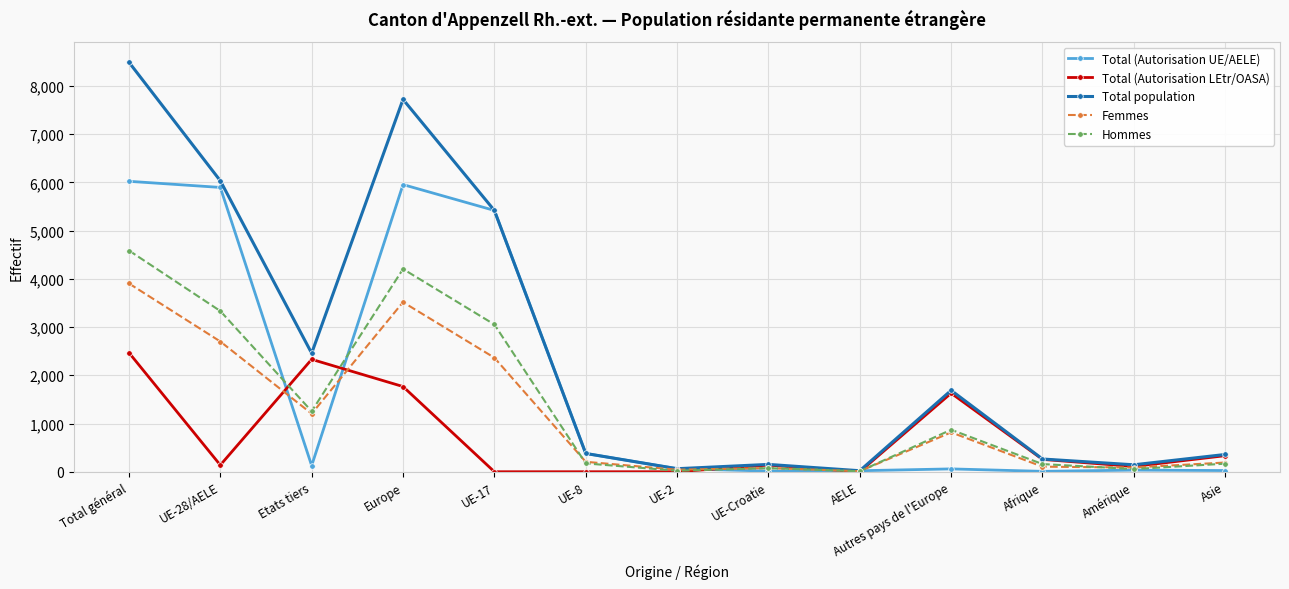

Does the chart display data point markers on the line(s)?

Yes